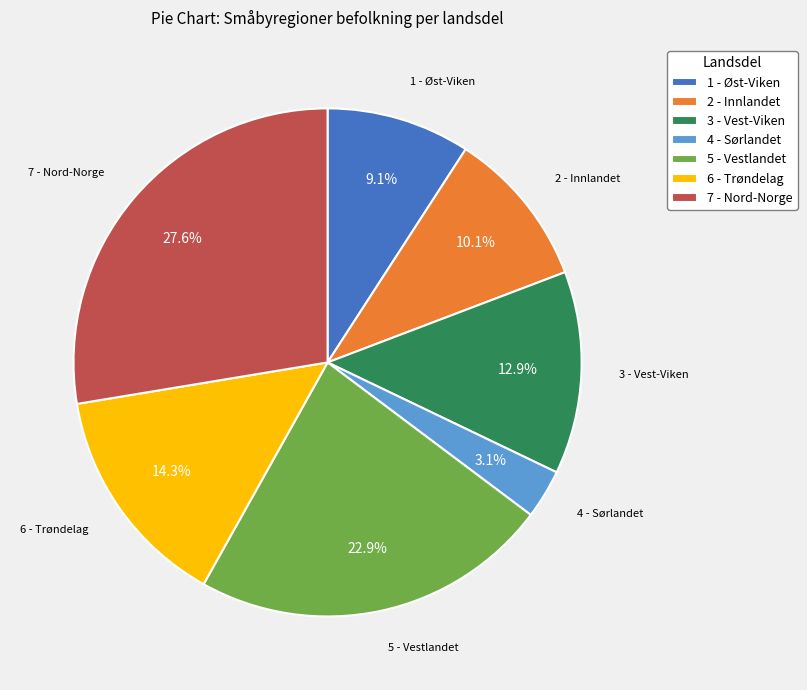

Is there any slice that represents more than half of the pie?

No